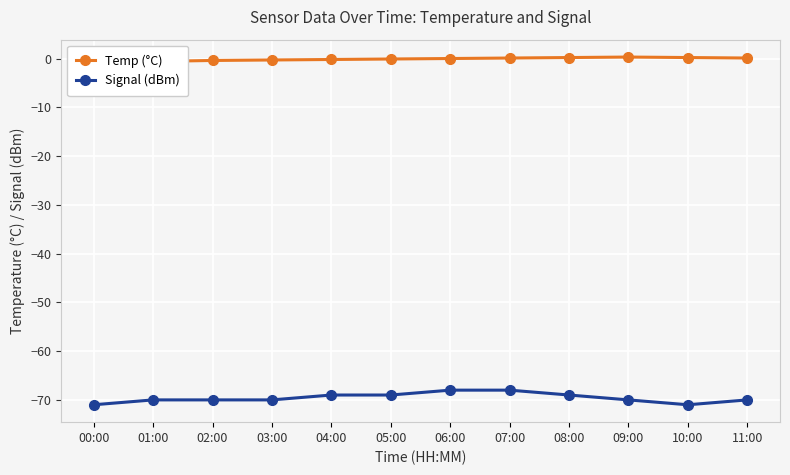

The Signal (dBm) series shows -70 at 03:00. True or false?

True